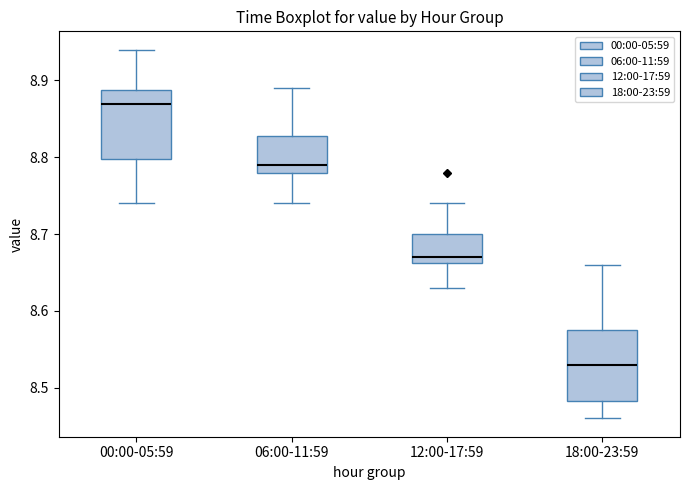

Which box has the lowest median line?

18:00-23:59